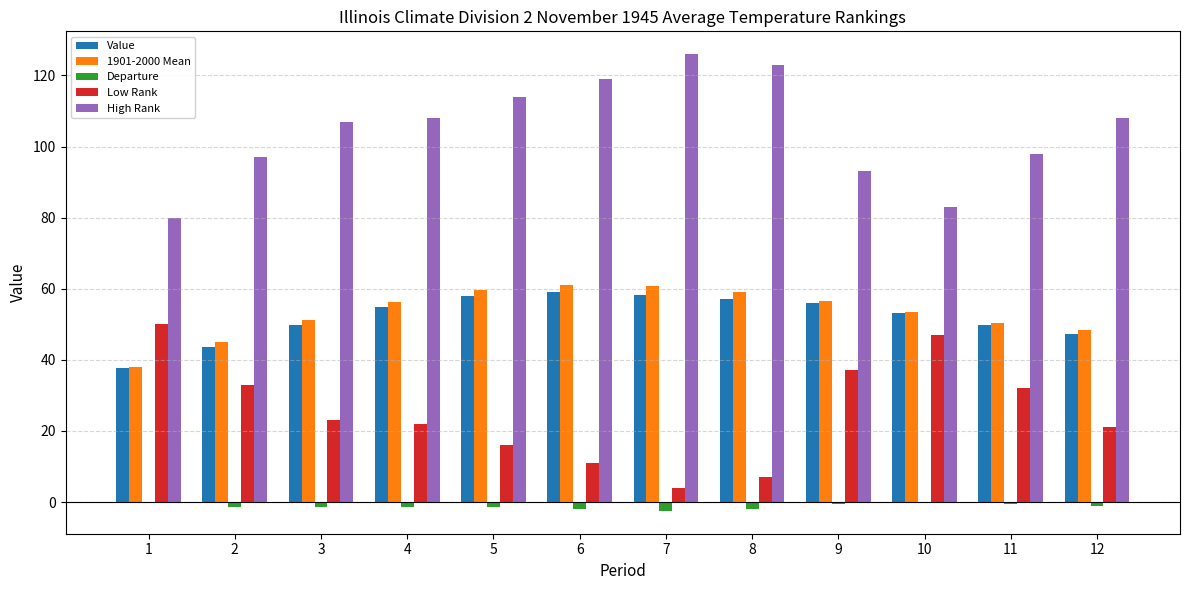

Which series has the largest total across all categories?

High Rank